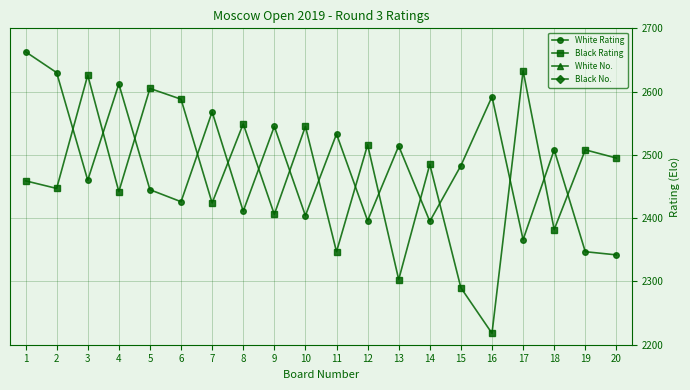

What is the average value of the Black No. series?

39